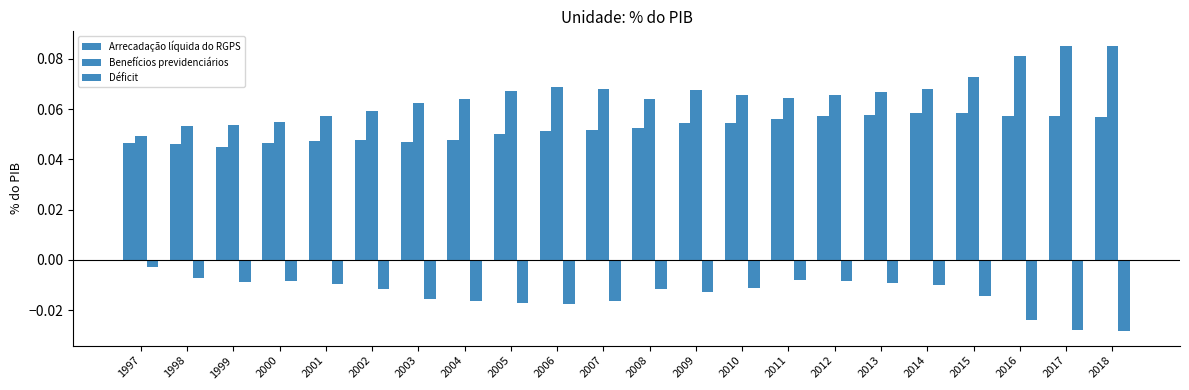

How many data points does each series have?

22